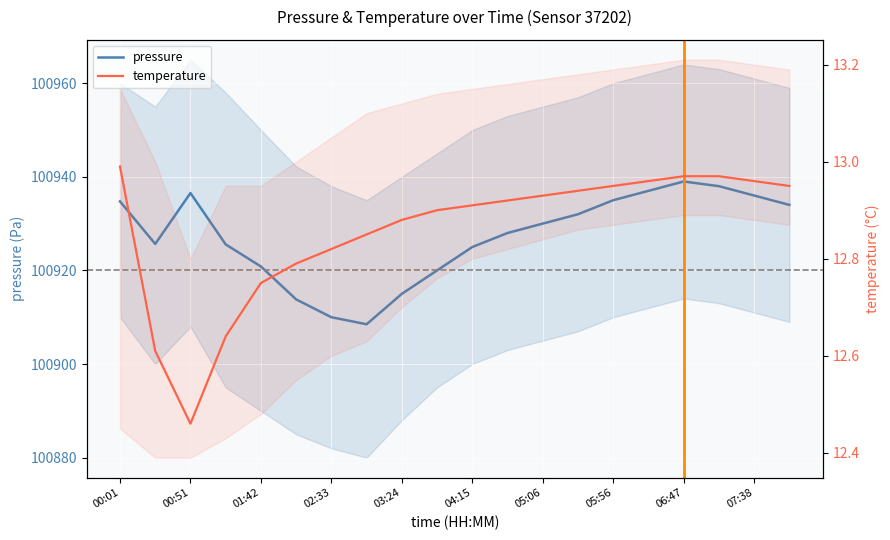

Reading right to left, list all the values displayed in this chart.

pressure: 100934.0	100936.0	100938.0	100939.0	100937.0	100935.0	100932.0	100930.0	100928.0	100925.0	100920.0	100915.0	100908.5	100910.0	100913.8	100920.8	100925.6	100936.5	100925.7	100934.8
temperature: 12.9	13.0	13.0	13.0	13.0	12.9	12.9	12.9	12.9	12.9	12.9	12.9	12.8	12.8	12.8	12.8	12.6	12.5	12.6	13.0